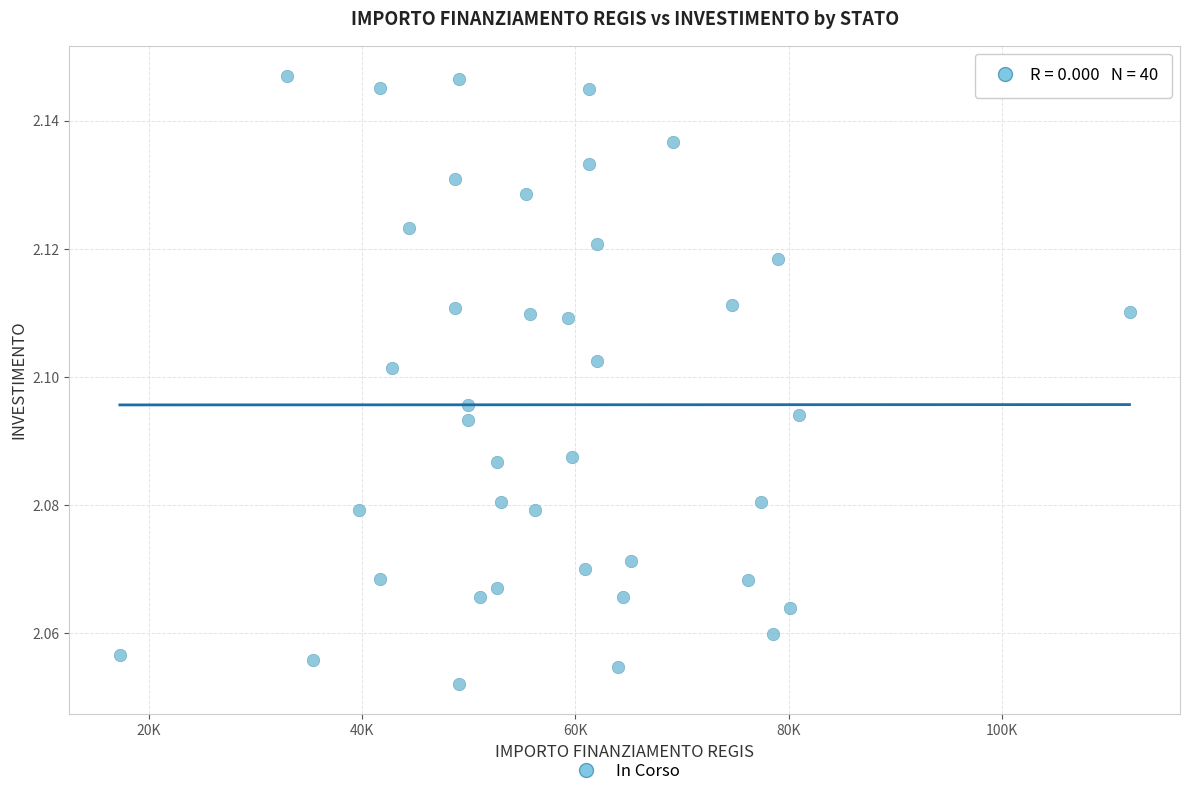

What is the range of X values (max minus min)?

94665.7